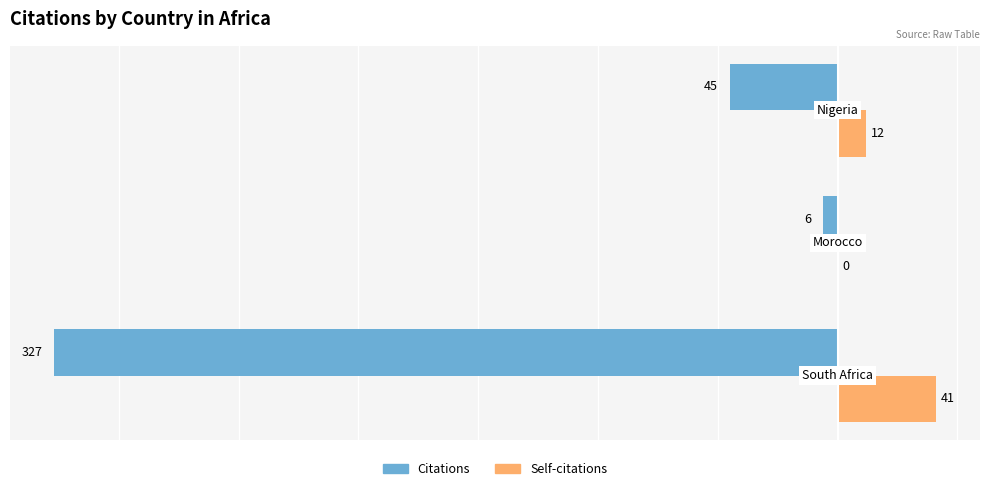

Which series has the largest total across all categories?

Self-citations